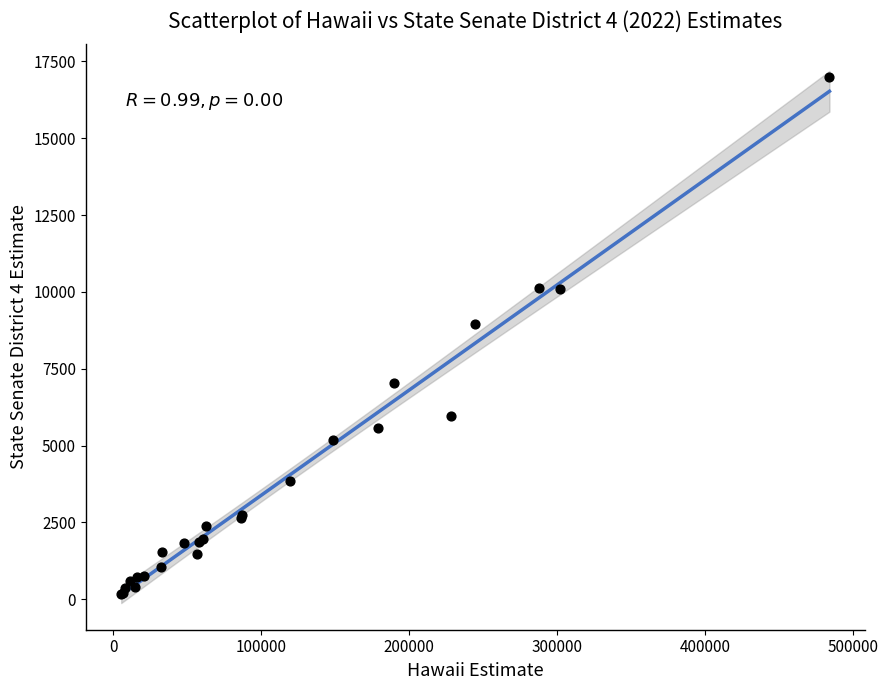

What Y value in the scatter plot is closest to 8579?

8962